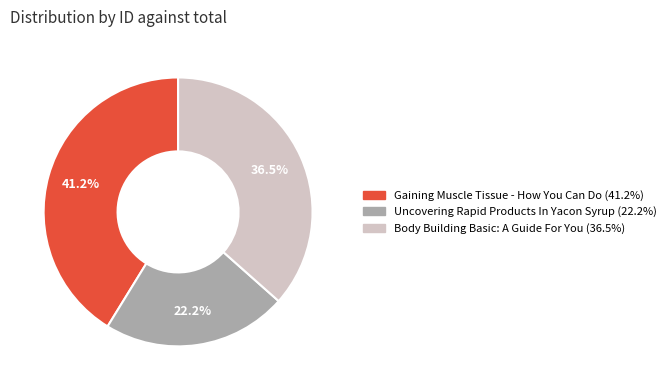

How many slices are in this pie chart?

3